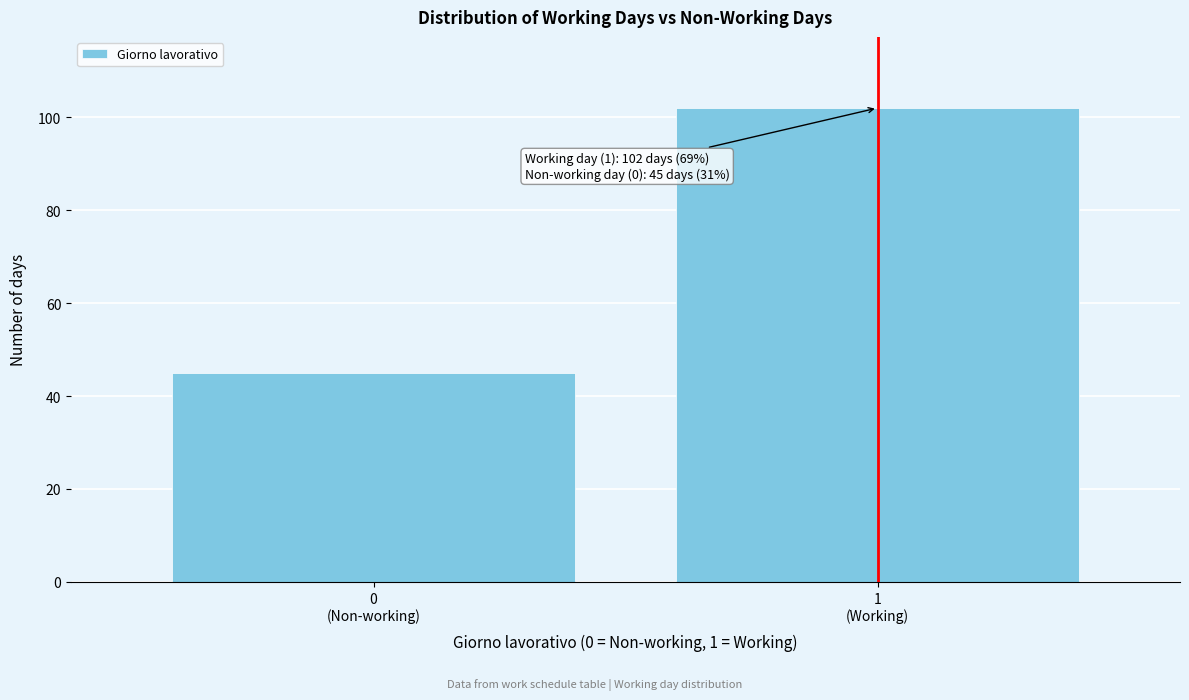

Reading right to left, extract all data points from this chart.

102	45